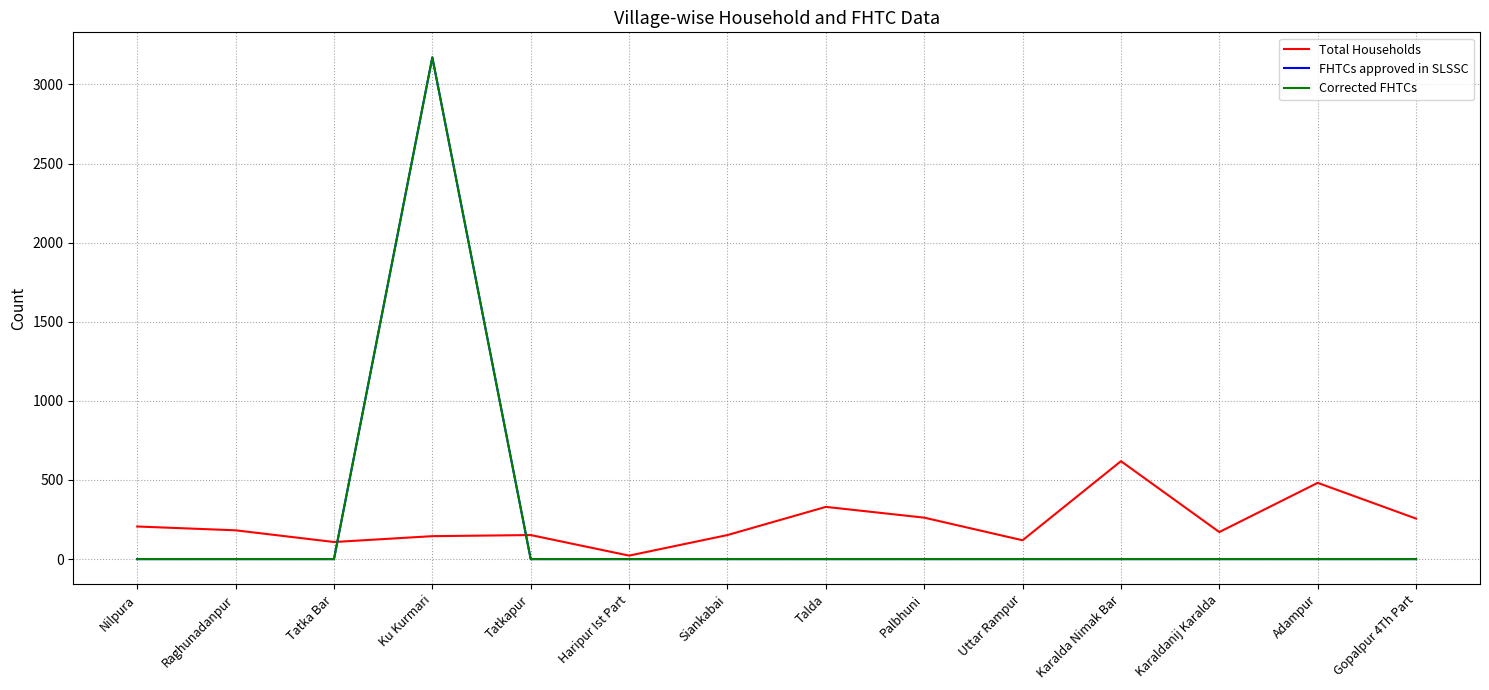

The Total Households series shows 208 at Siankabai. True or false?

False